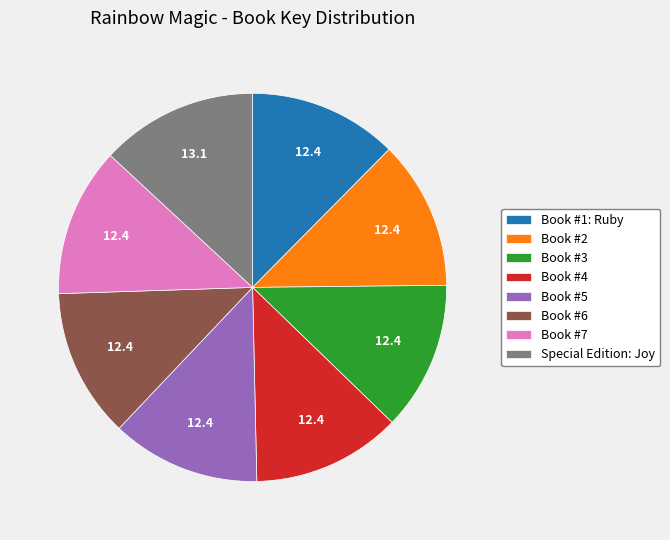

Is Book #1: Ruby the majority of the pie?

No